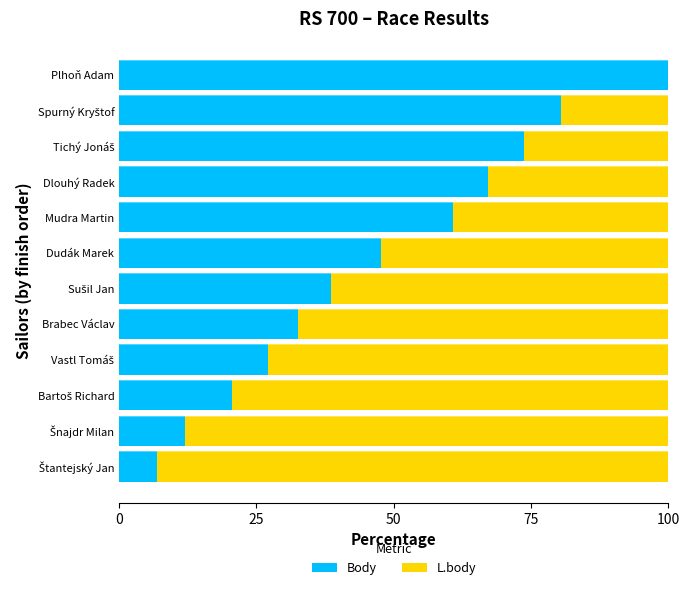

What is the sum of all Body values?

567.5